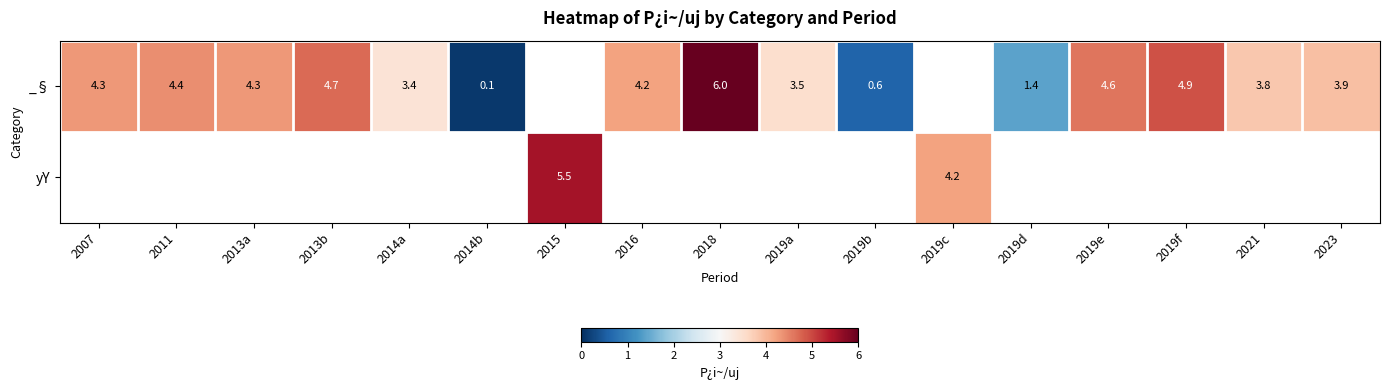

The _§ series shows 0.6 at 2019b. True or false?

True